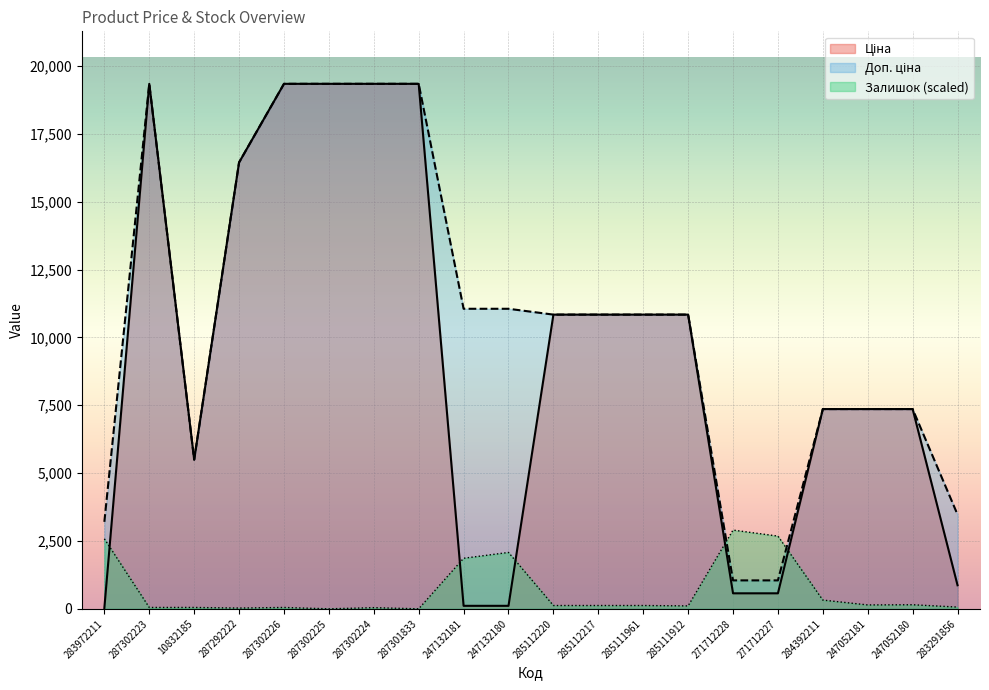

At which category is the sum across all series the highest?

287302223